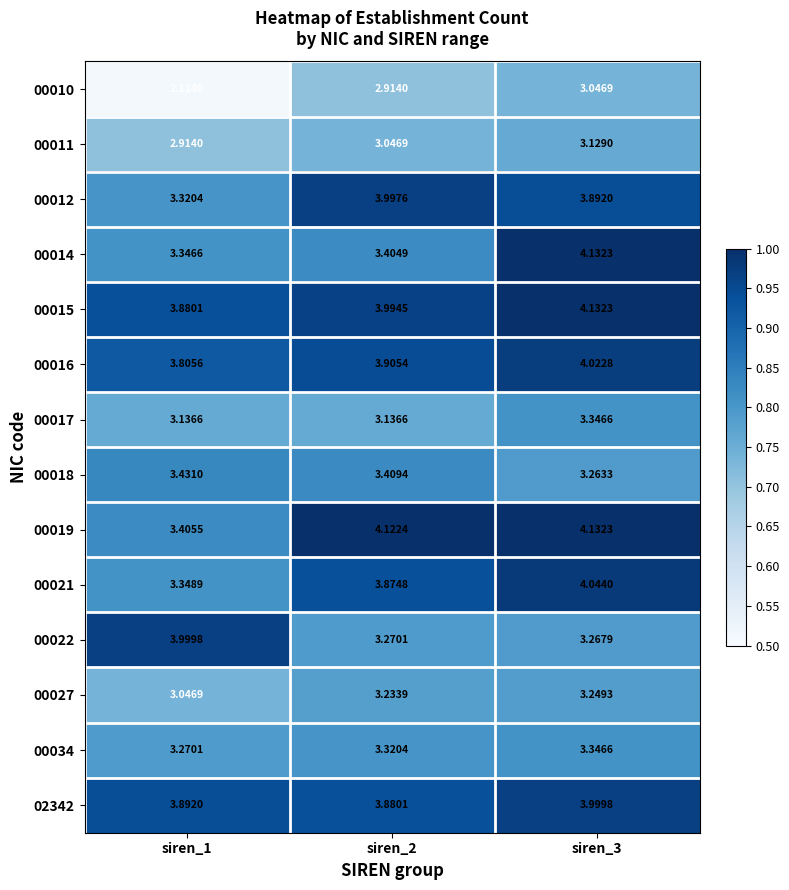

Is the value of 02342 at siren_2 greater than the value of 00011 at siren_1?

Yes